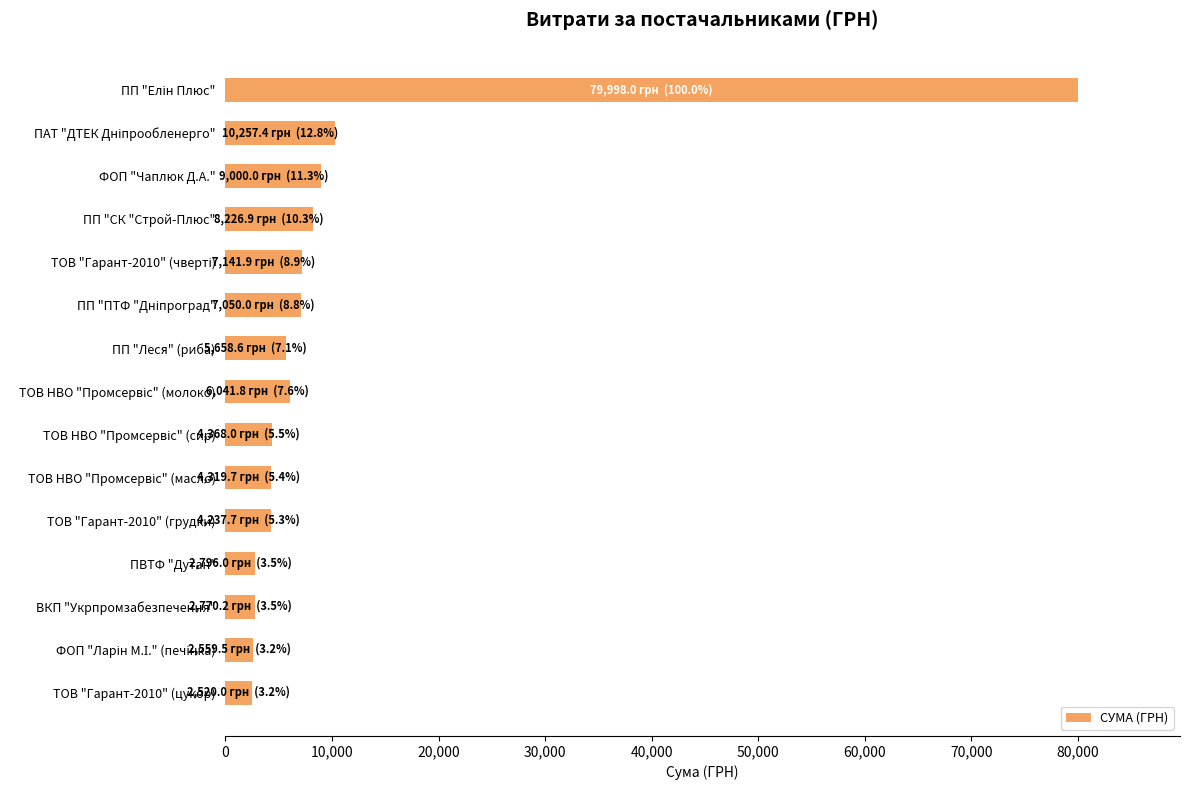

How many data points are less than 5658?

7